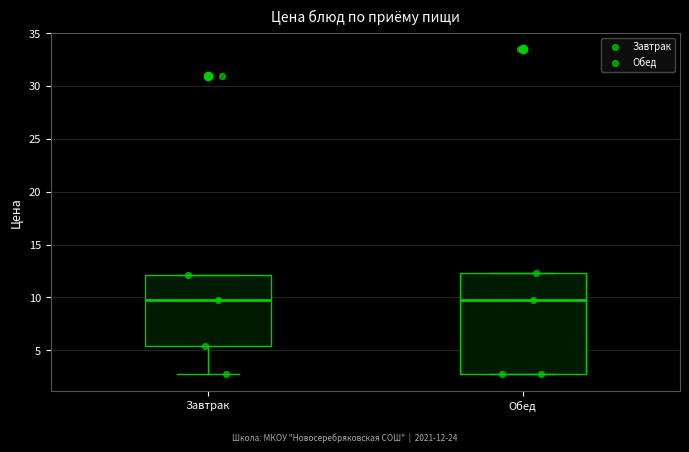

Reading left to right, read every box against the y-axis: the position of its median line, the range the box covers, and the ends of its whiskers. The values are not printed on the chart, so give them approximately, as read against the axis.

Завтрак: median 10.0, box 5.5 to 12.0, whiskers 3.0 to 12.0
Обед: median 10.0, box 3.0 to 12.5, whiskers 2.5 to 12.5